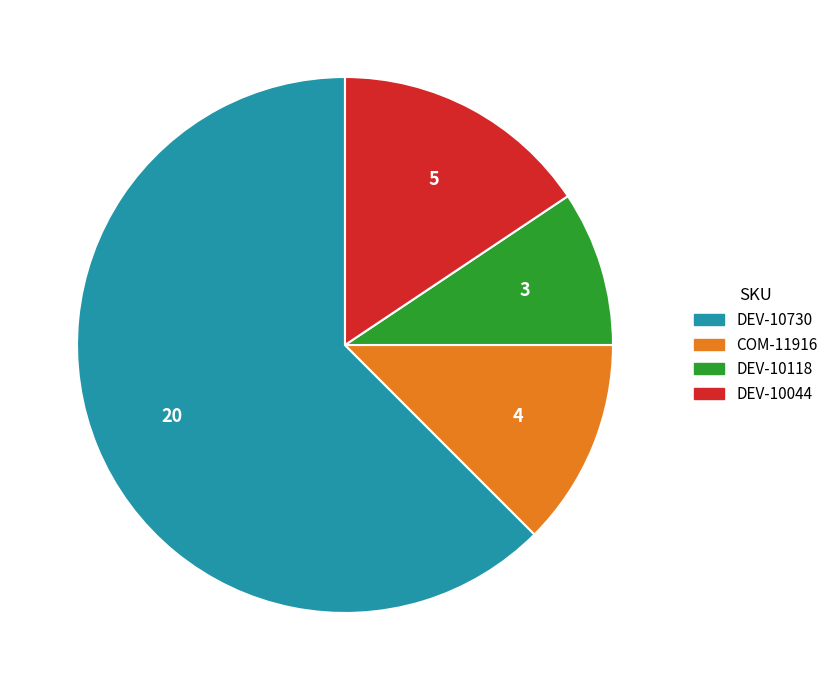

Which slice is the smallest?

DEV-10118